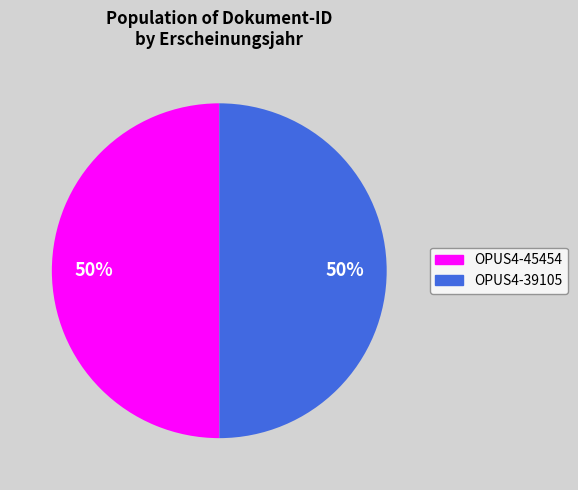

To the nearest percent, what is the combined percentage of OPUS4-39105 and OPUS4-45454?

100%